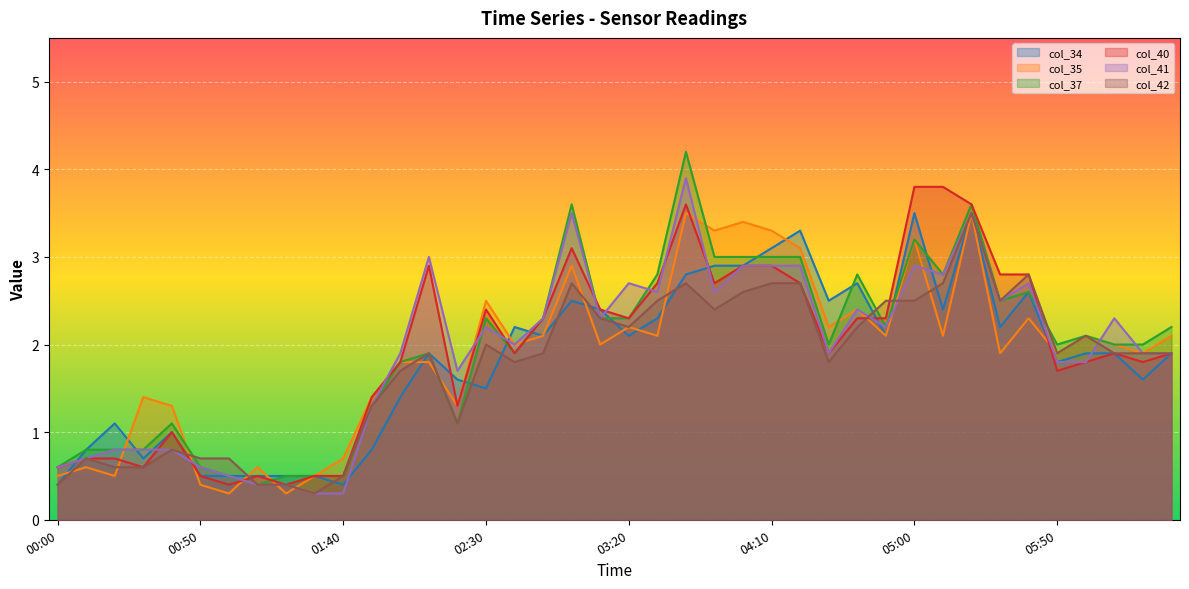

At which category does col_35 reach its first local valley?

00:20